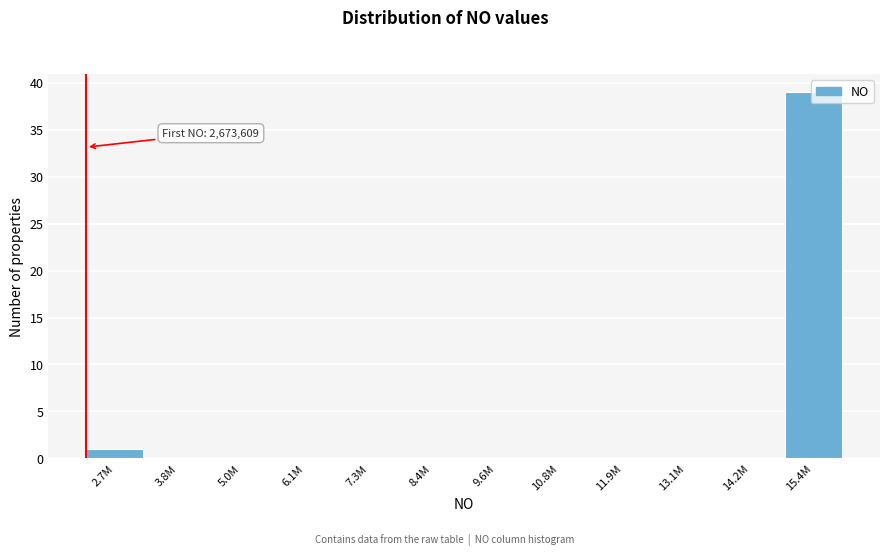

Is it true that the value at 2.7M is 1?

True